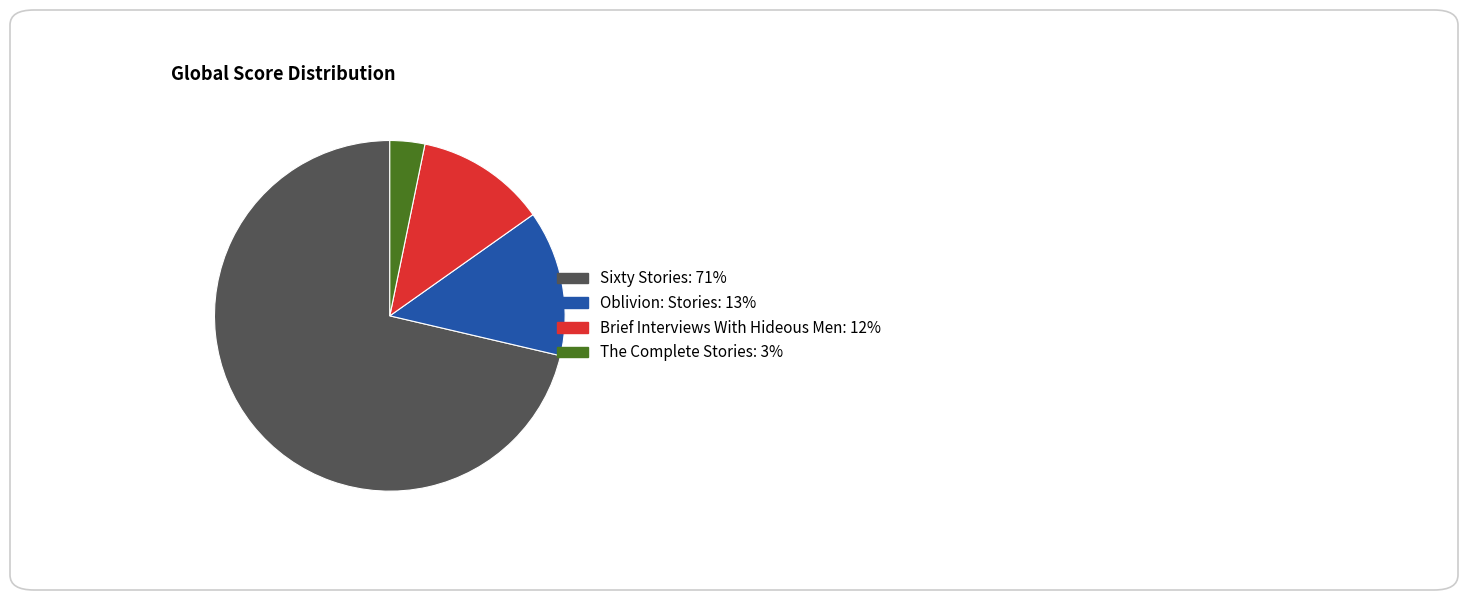

What is the ratio of the value at Brief Interviews With Hideous Men to the value at Oblivion: Stories?

0.9